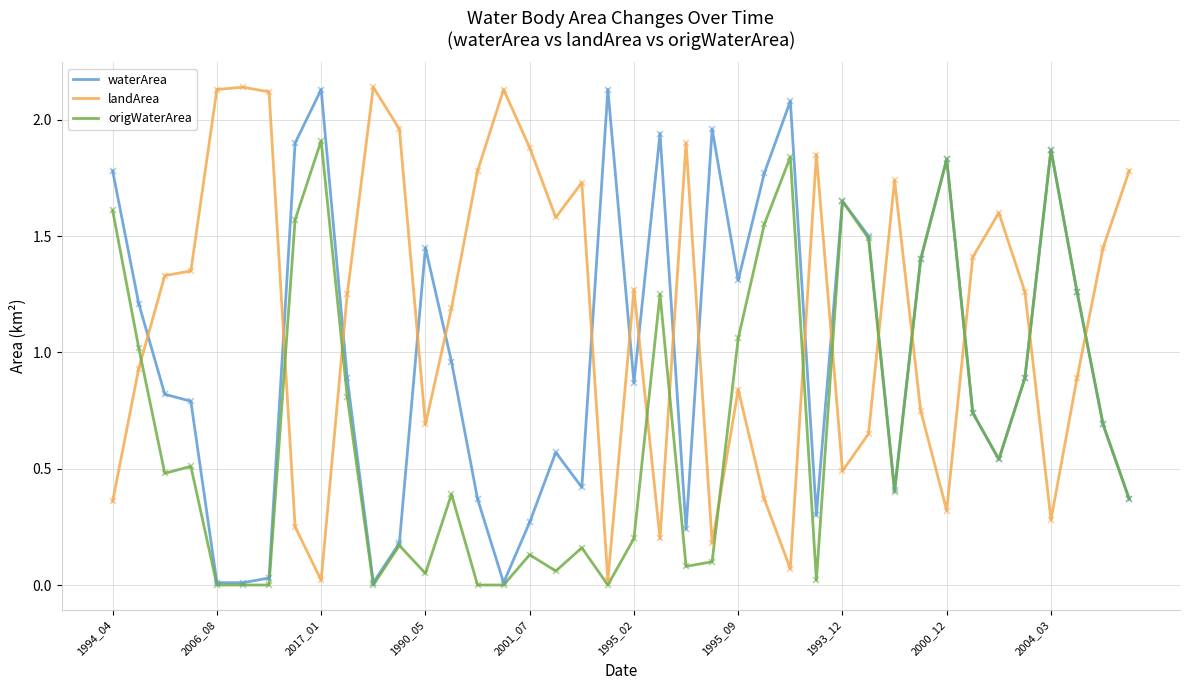

Rank the series by their average value, from highest to lowest.

landArea, waterArea, origWaterArea